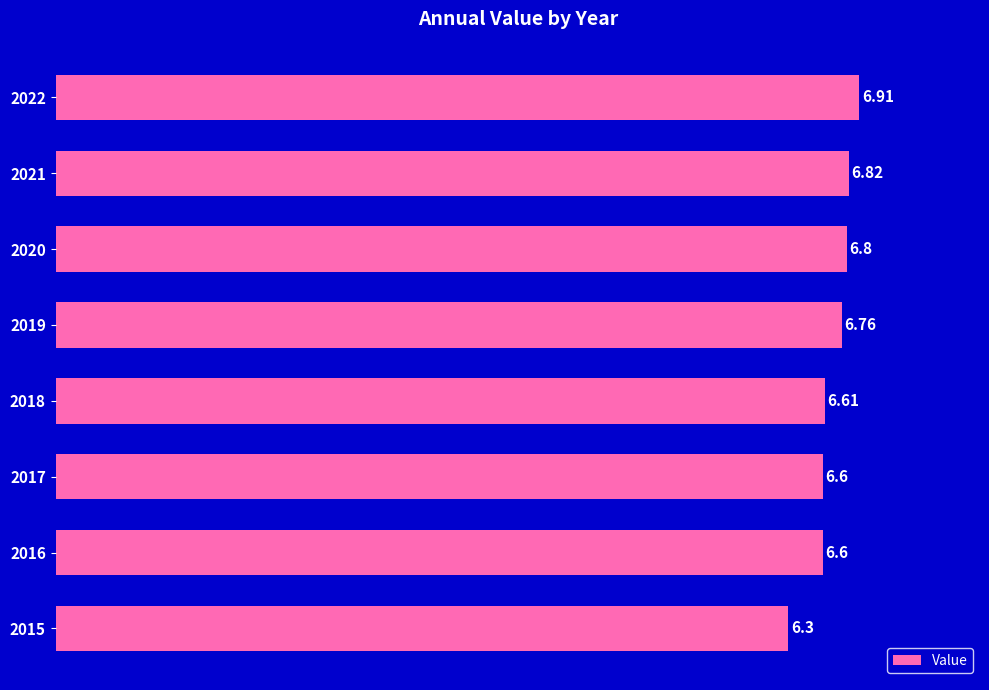

What is the difference between the maximum and second lowest values?

0.3